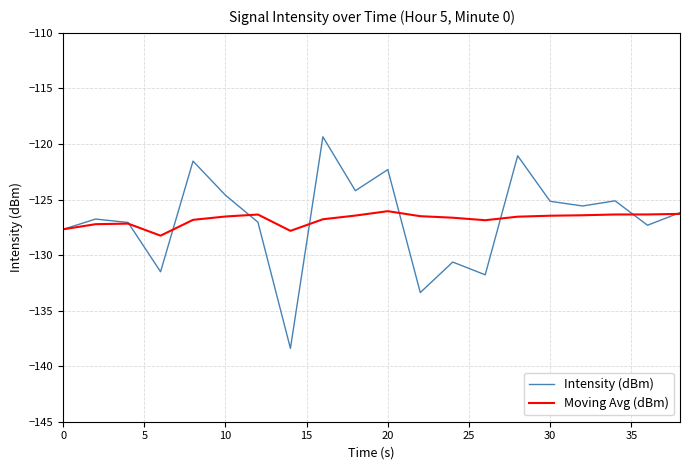

In Moving Avg (dBm), how many points are lower than both neighbors (excluding endpoints)?

3